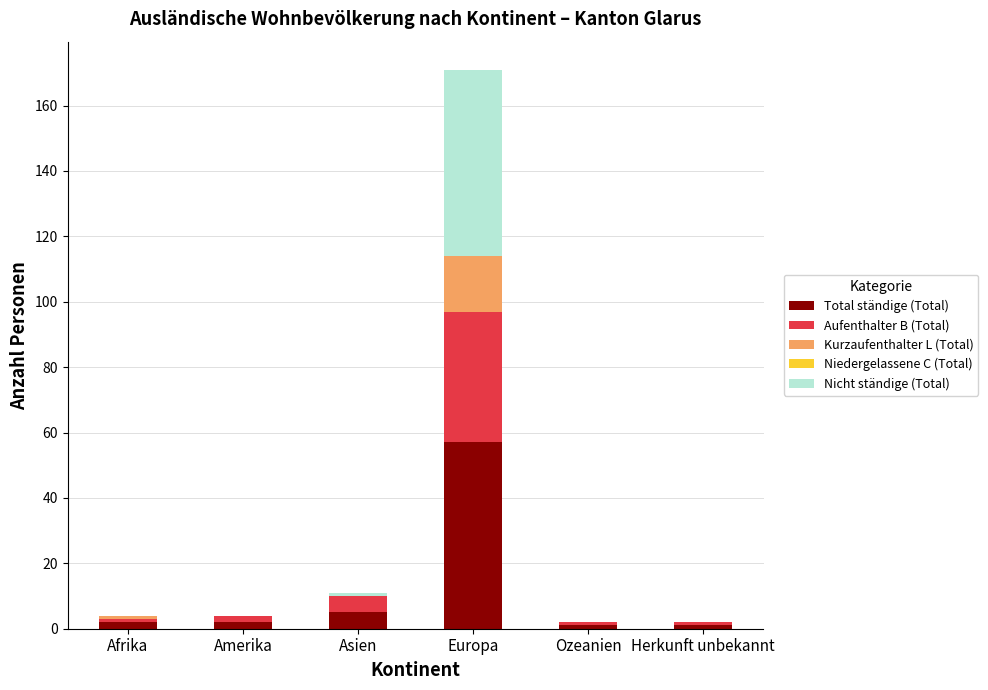

What is the sum of all Total ständige (Total) values?

68